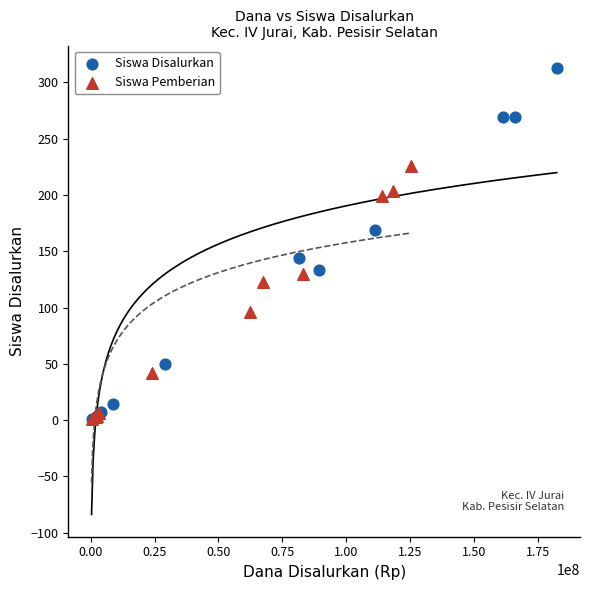

What are all the series names shown in the legend?

Siswa Disalurkan, Siswa Pemberian